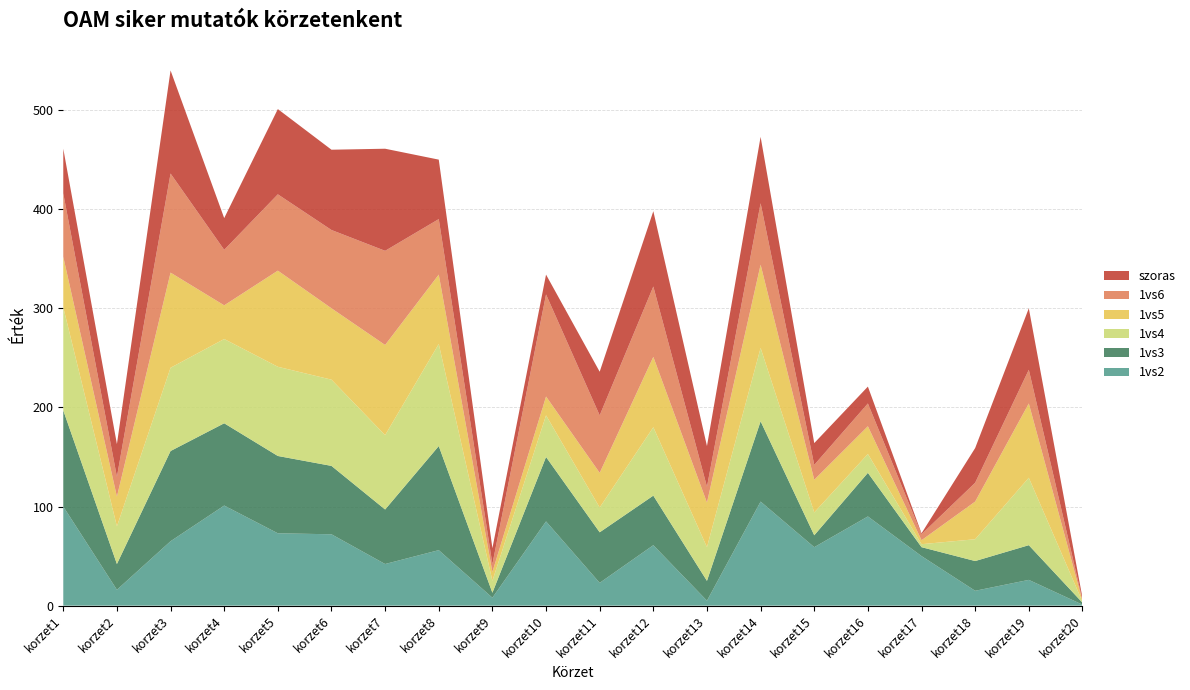

Reading left to right, what are all the values shown in this chart?

1vs2: korzet1=100	korzet2=16	korzet3=65	korzet4=101	korzet5=73	korzet6=72	korzet7=42	korzet8=56	korzet9=8	korzet10=85	korzet11=23	korzet12=61	korzet13=5	korzet14=105	korzet15=59	korzet16=90	korzet17=50	korzet18=15	korzet19=26	korzet20=1
1vs3: korzet1=97	korzet2=26	korzet3=91	korzet4=83	korzet5=78	korzet6=69	korzet7=55	korzet8=105	korzet9=5	korzet10=65	korzet11=51	korzet12=50	korzet13=20	korzet14=81	korzet15=12	korzet16=44	korzet17=9	korzet18=30	korzet19=35	korzet20=2
1vs4: korzet1=104	korzet2=38	korzet3=84	korzet4=85	korzet5=90	korzet6=87	korzet7=75	korzet8=103	korzet9=12	korzet10=42	korzet11=25	korzet12=69	korzet13=34	korzet14=74	korzet15=23	korzet16=19	korzet17=3	korzet18=22	korzet19=68	korzet20=1
1vs5: korzet1=51	korzet2=30	korzet3=96	korzet4=34	korzet5=97	korzet6=72	korzet7=91	korzet8=70	korzet9=9	korzet10=19	korzet11=35	korzet12=71	korzet13=45	korzet14=84	korzet15=33	korzet16=28	korzet17=4	korzet18=38	korzet19=75	korzet20=1
1vs6: korzet1=64	korzet2=20	korzet3=100	korzet4=56	korzet5=77	korzet6=79	korzet7=95	korzet8=56	korzet9=8	korzet10=103	korzet11=58	korzet12=71	korzet13=16	korzet14=62	korzet15=15	korzet16=23	korzet17=6	korzet18=19	korzet19=34	korzet20=1
szoras: korzet1=45	korzet2=33	korzet3=104	korzet4=32	korzet5=86	korzet6=81	korzet7=103	korzet8=60	korzet9=16	korzet10=20	korzet11=44	korzet12=76	korzet13=41	korzet14=67	korzet15=22	korzet16=17	korzet17=1	korzet18=35	korzet19=62	korzet20=2